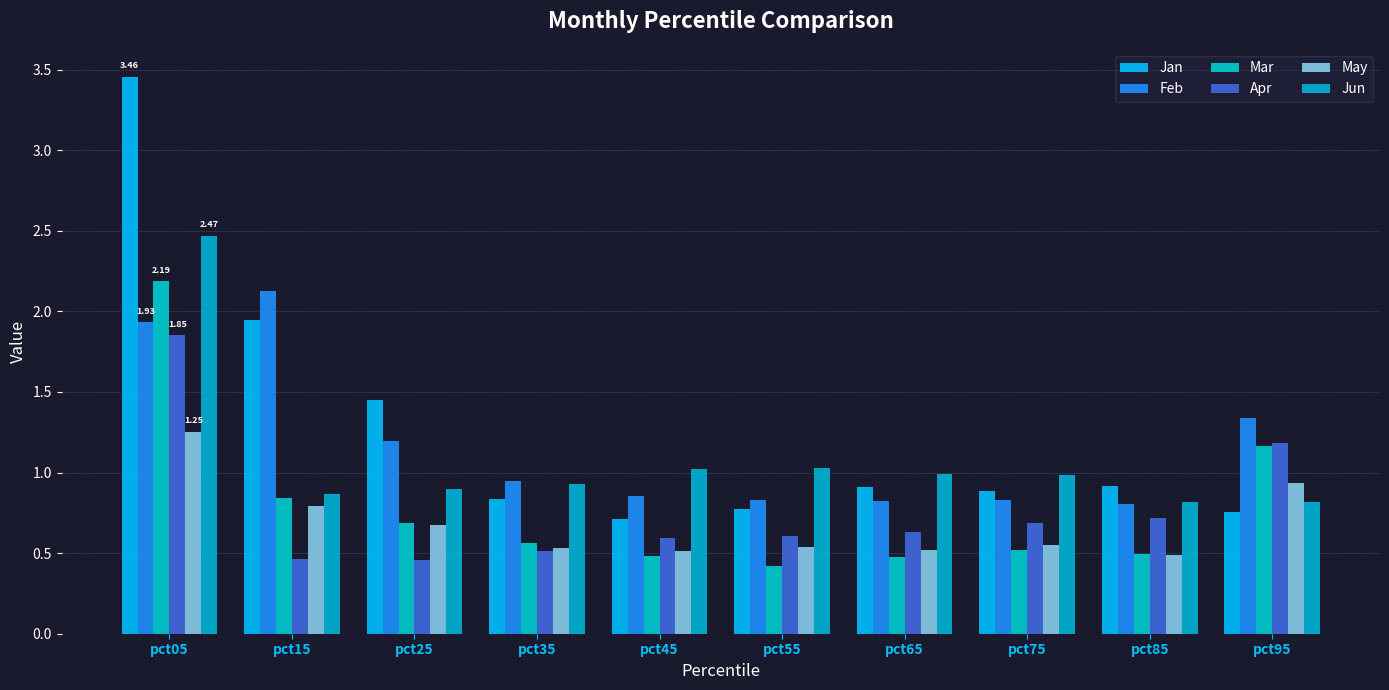

Which series has the largest range (max minus min)?

Jan